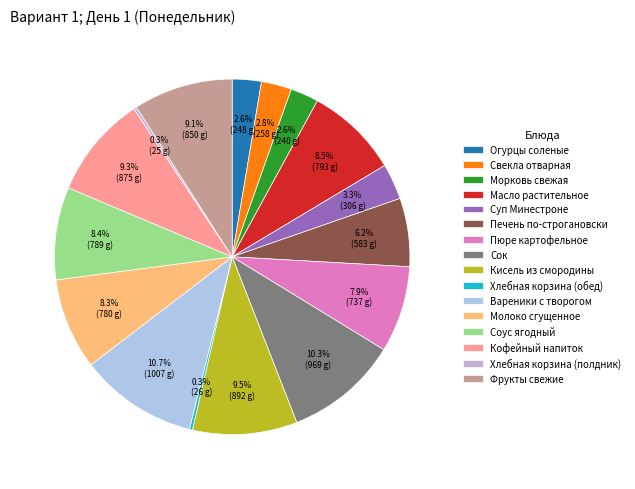

The Сок slice represents 1% of the pie. True or false?

False